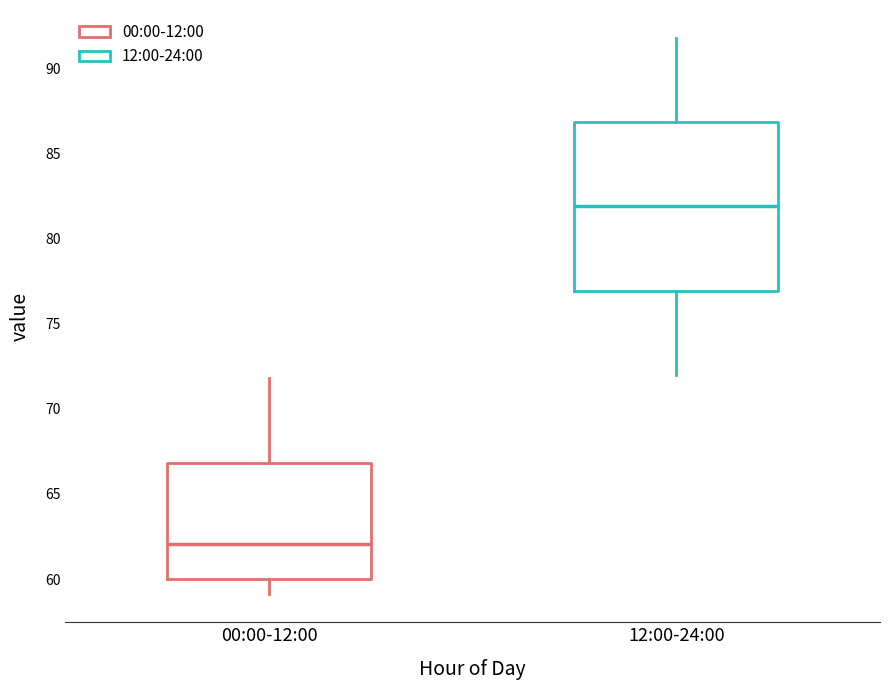

Which box is the tallest, from its lower edge to its upper edge?

12:00-24:00